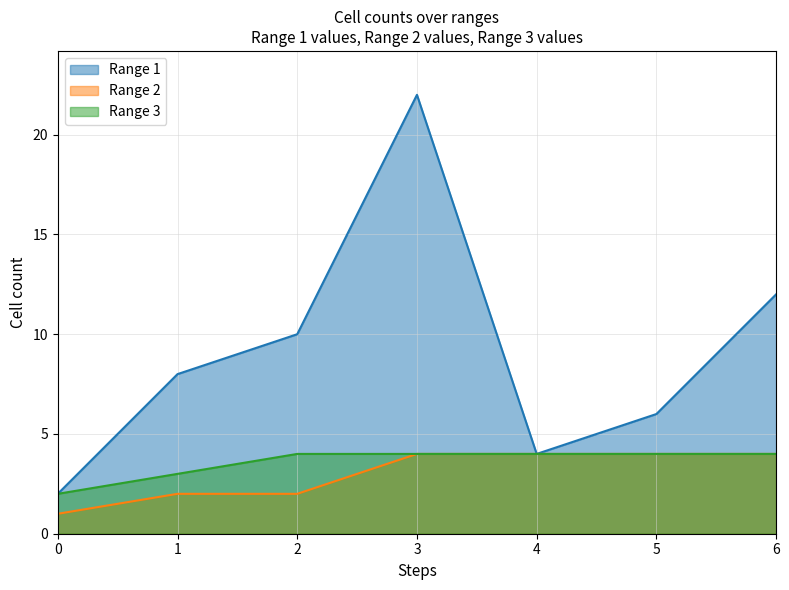

List the labels in order of Range 1 value, largest first.

3, 6, 2, 1, 5, 4, 0